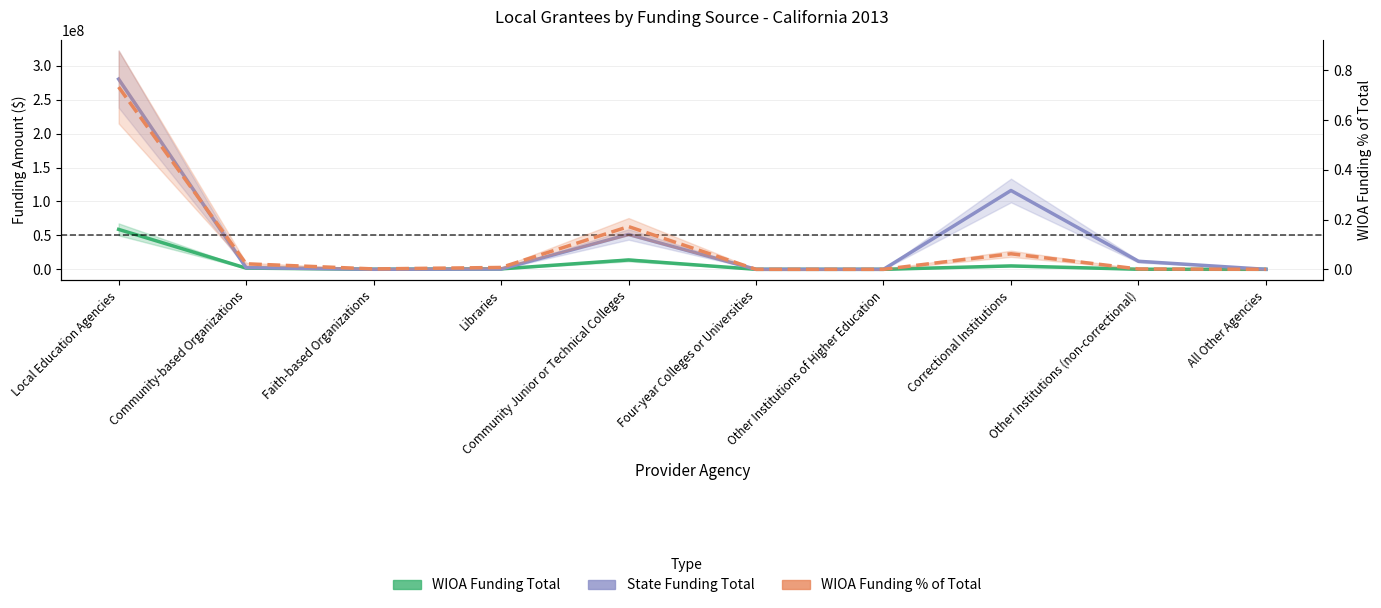

Which has a higher value, Four-year Colleges or Universities or All Other Agencies?

Four-year Colleges or Universities